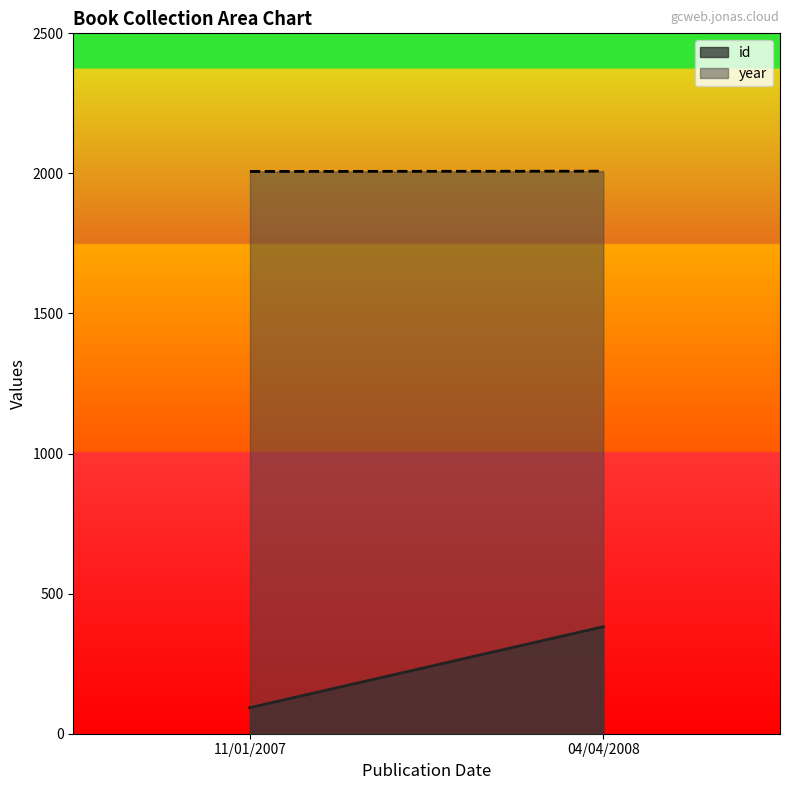

What is the average value of the id series?

238